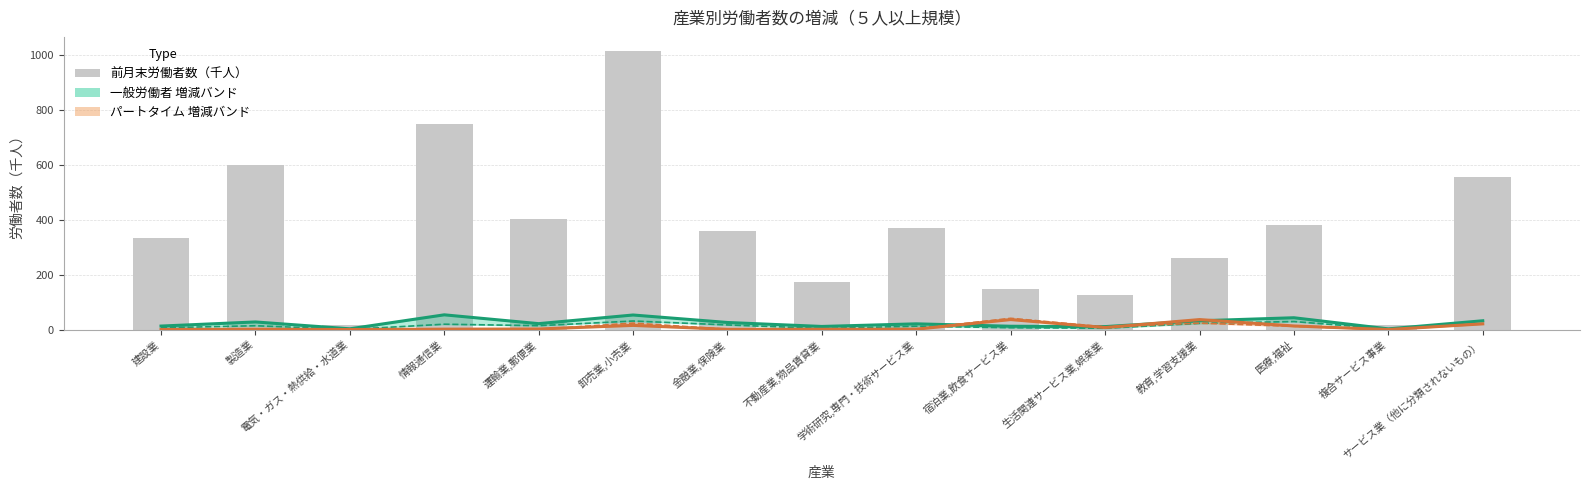

At which category is the sum across all series the highest?

卸売業,小売業